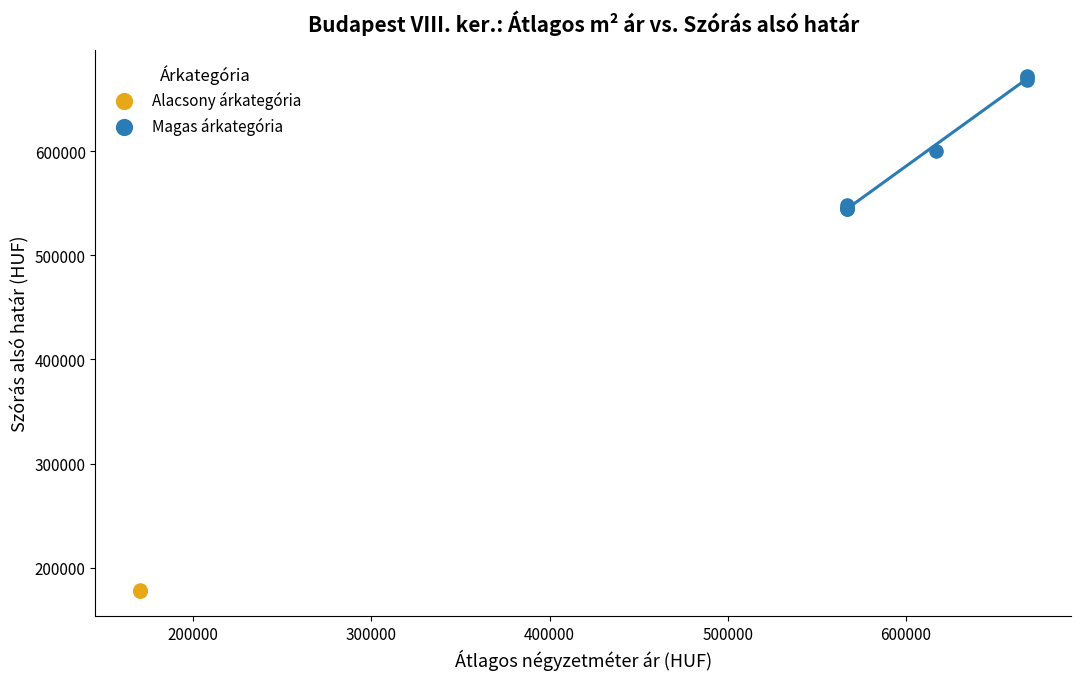

Which series has the largest Y range (max minus min)?

Magas árkategória